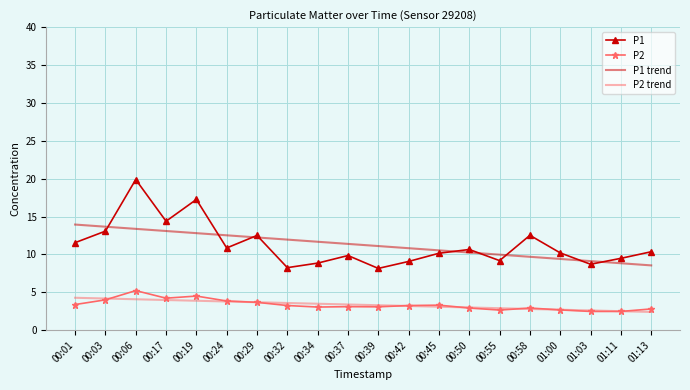

Which series has the widest spread of values?

P1